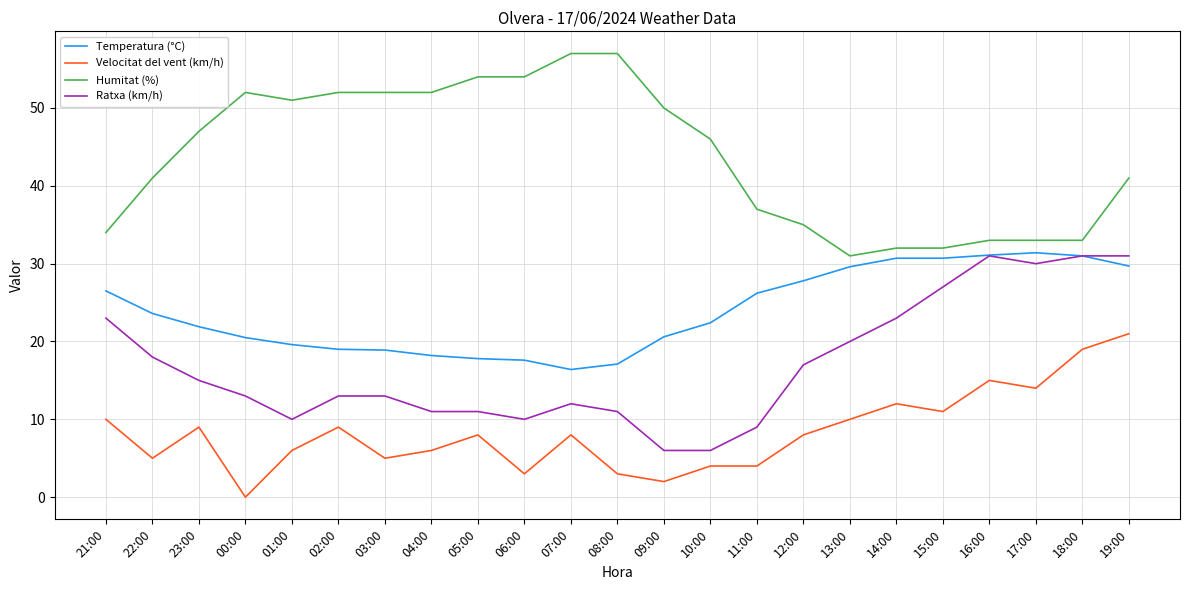

What is the difference between the highest and lowest values at 18:00?

14.0